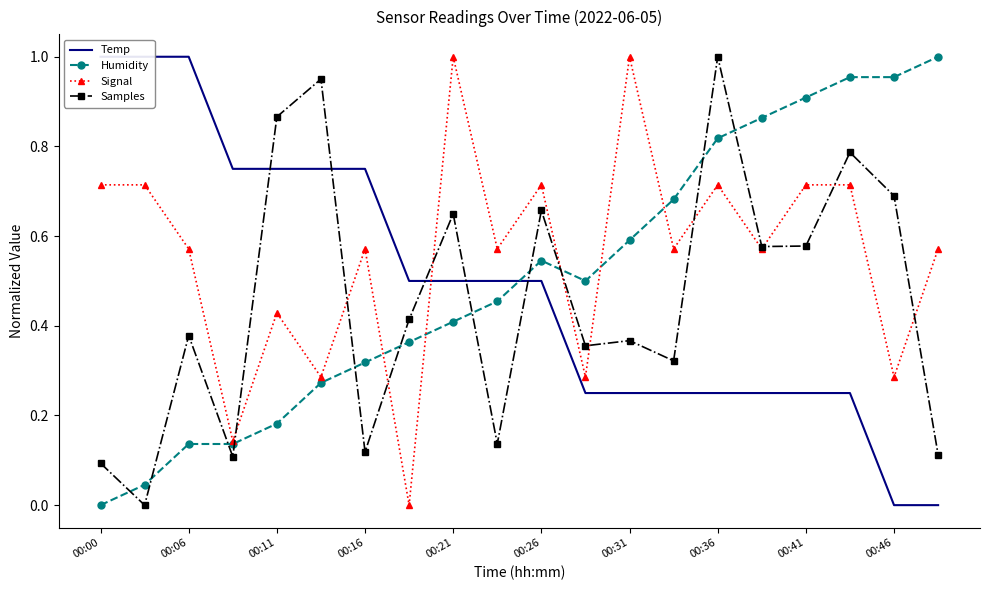

The value of Humidity at 00:11 is 0.3. True or false?

False